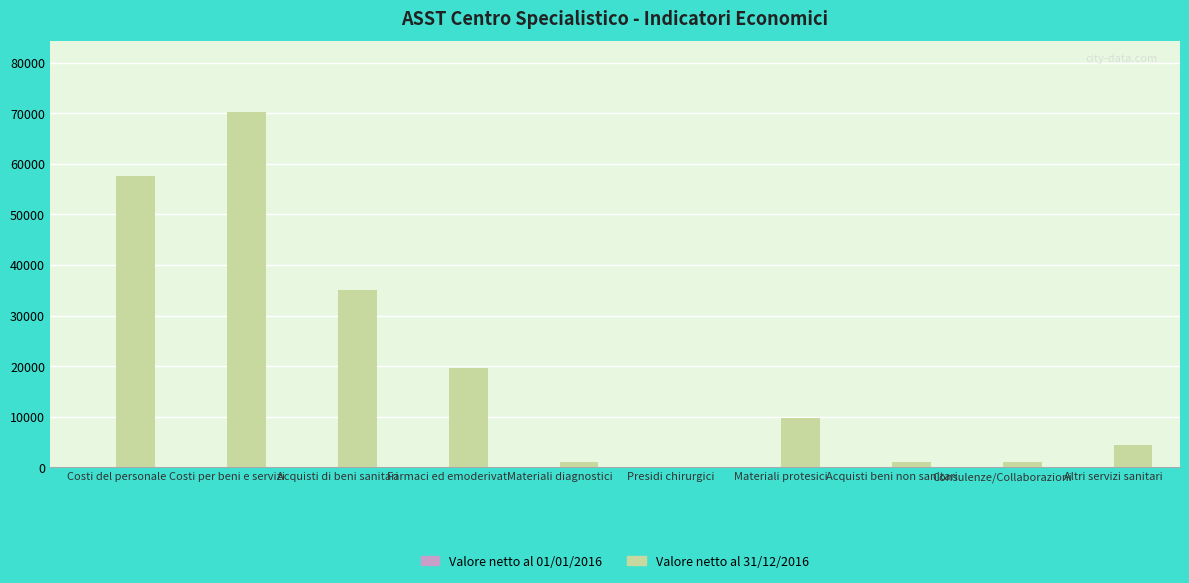

Which label corresponds to the largest value in the chart?

Costi per beni e servizi